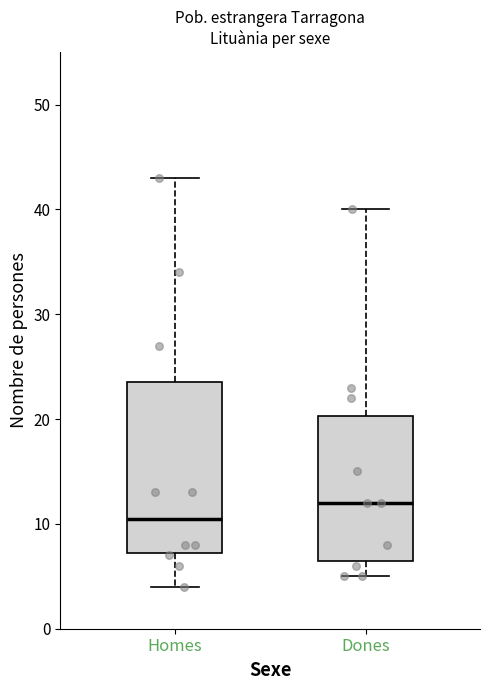

Reading left to right, transcribe this box plot: for each box, give where its median line is, the range the box spans, and where its two whiskers end, as read against the y-axis. The values are not printed on the chart, so give them approximately, as read against the axis.

Homes: median 11, box 7 to 24, whiskers 4 to 43
Dones: median 12, box 7 to 20, whiskers 5 to 40